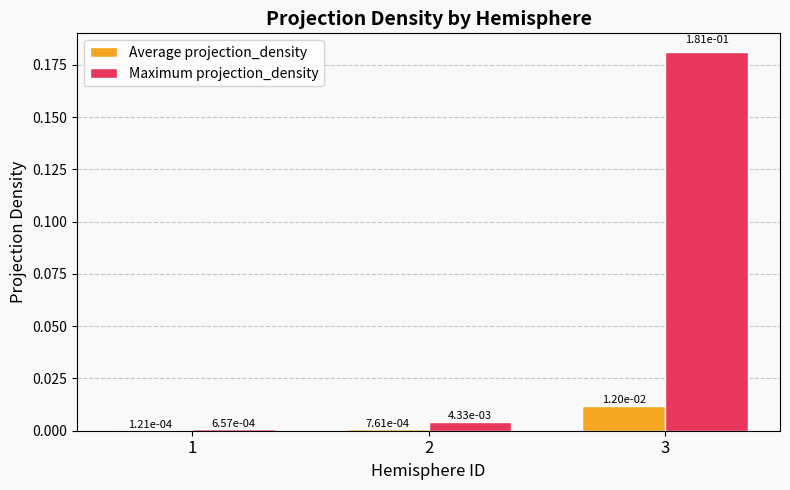

At which category is the sum across all series the highest?

3